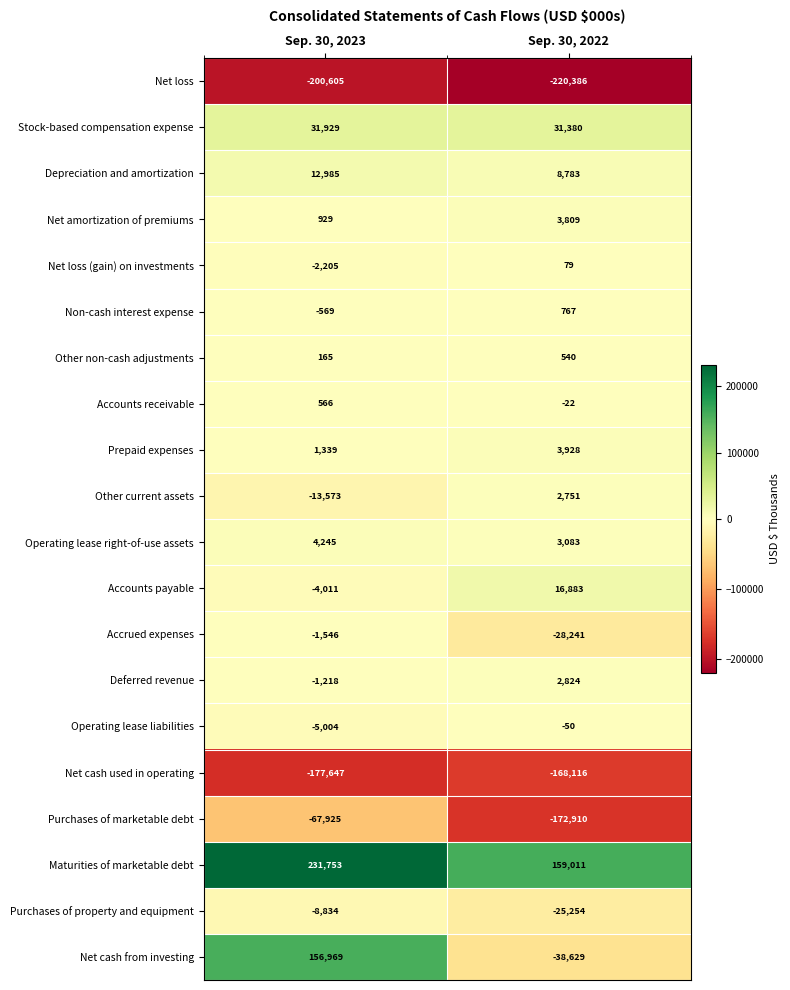

At how many categories does at least one series exceed 84535?

2